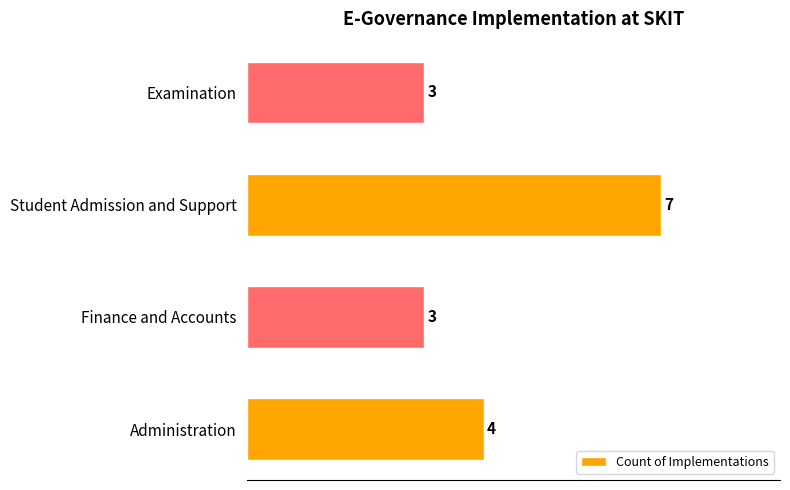

True or false: the data shows 6 at Administration.

False